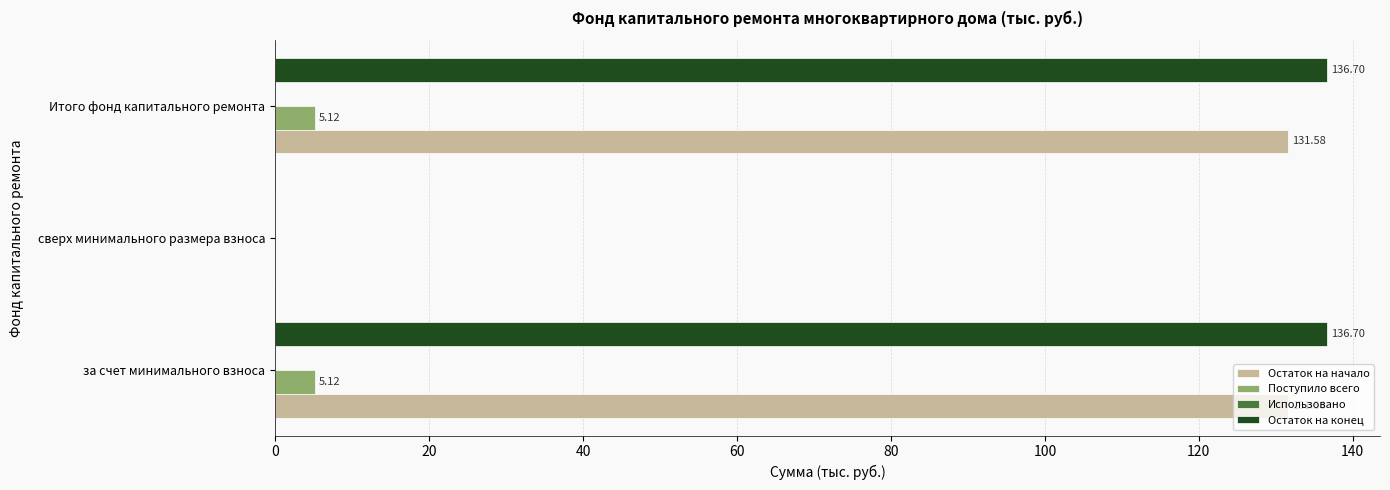

What is the average value of the Поступило всего series?

3.4